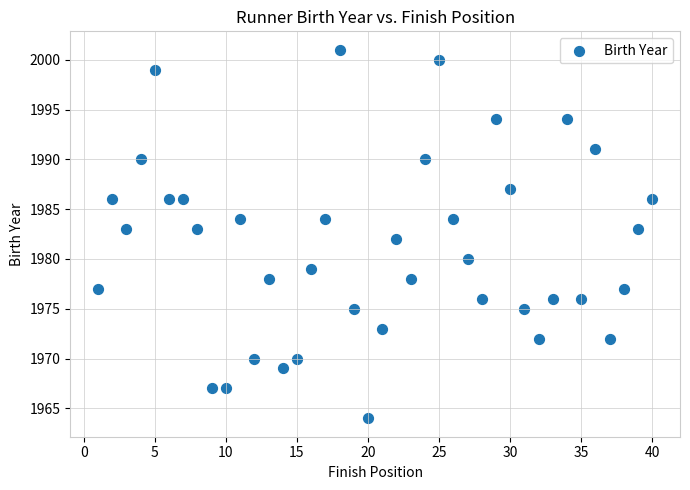

What is the range of X values (max minus min)?

39